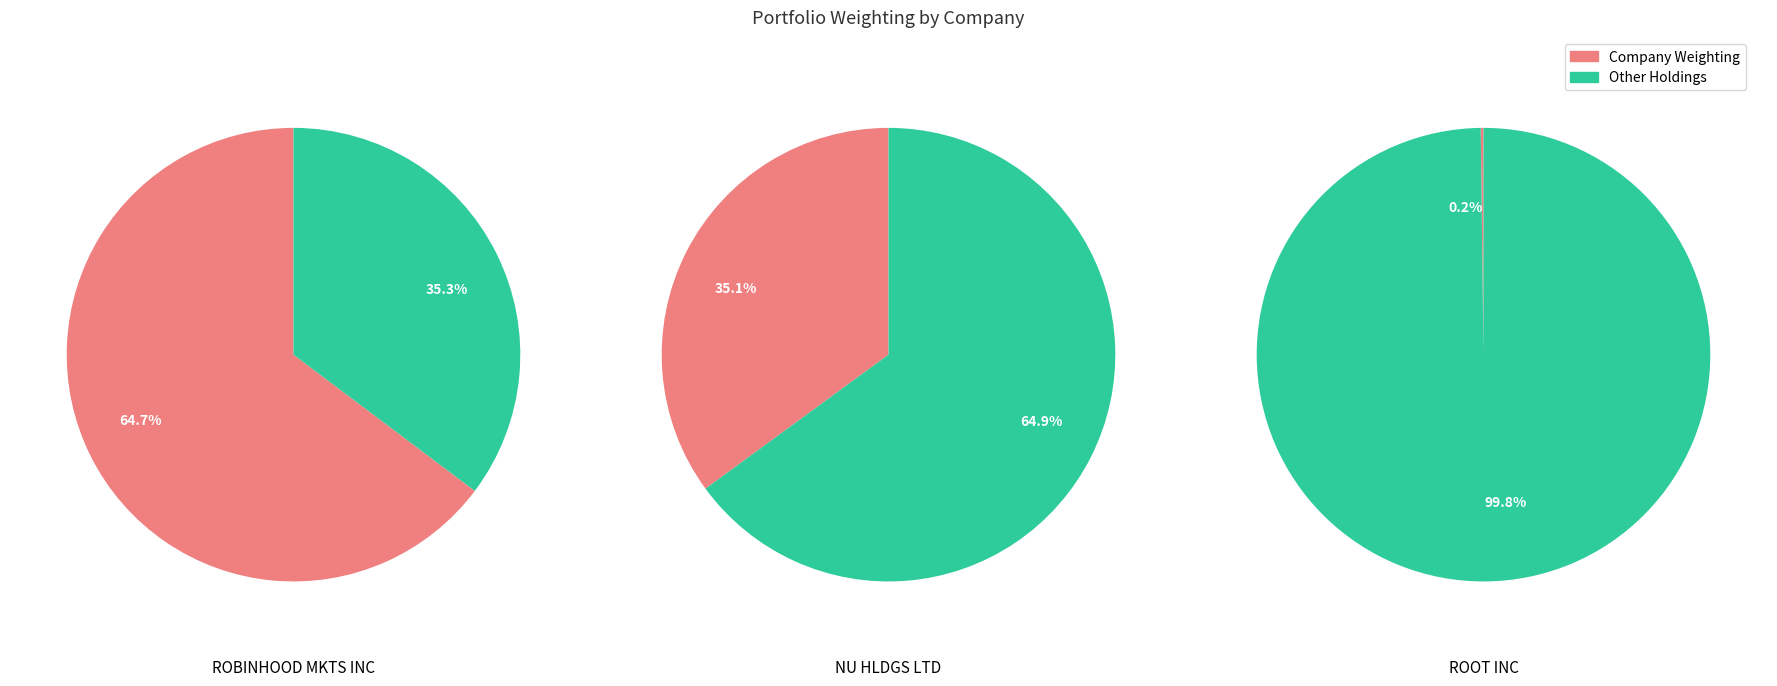

What portion of the pie excludes ROBINHOOD MKTS INC?

35.3%